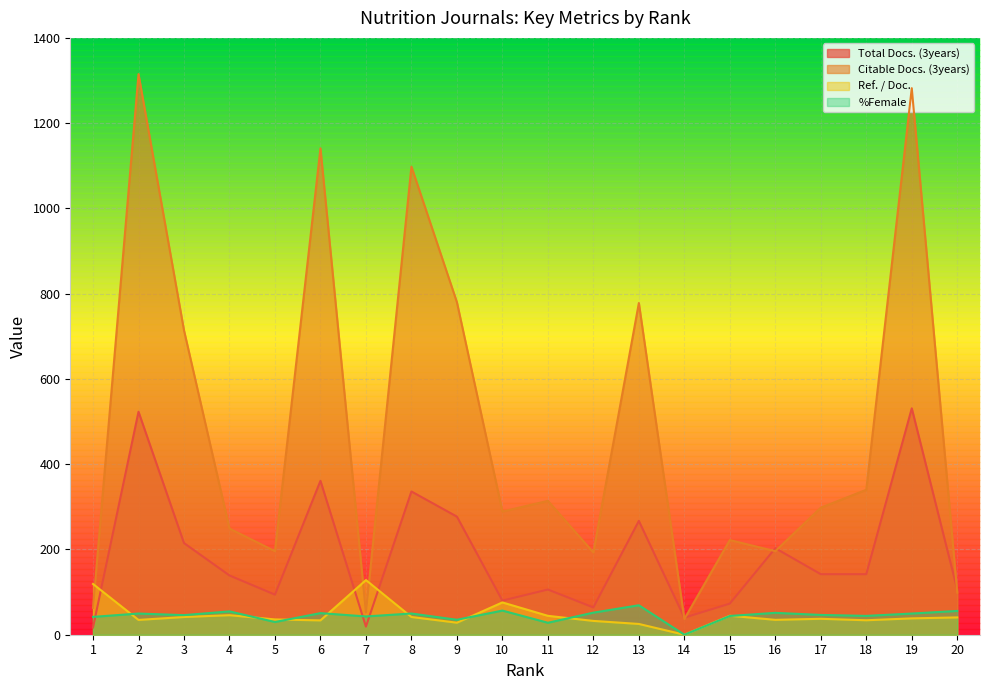

List the series in order of their peak value, lowest first.

%Female, Ref. / Doc., Total Docs. (3years), Citable Docs. (3years)